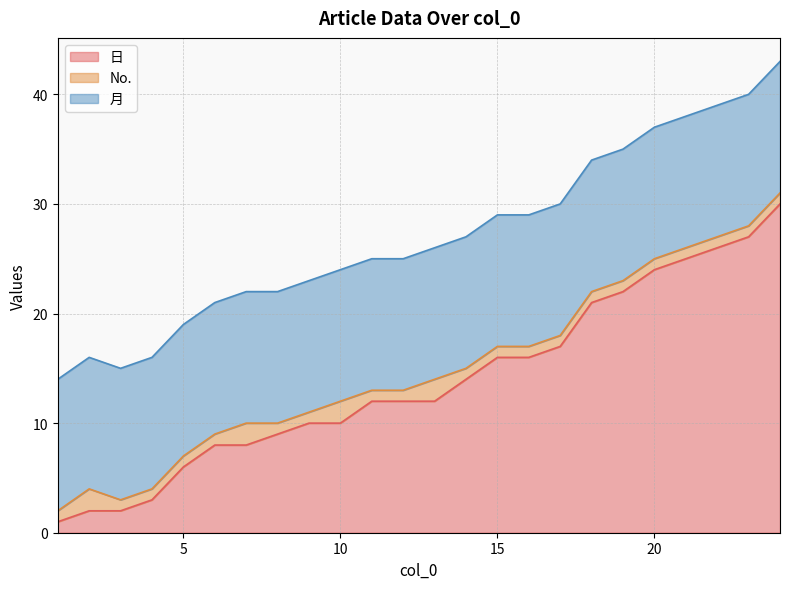

What is the spread (max minus min) of values at 20?

23